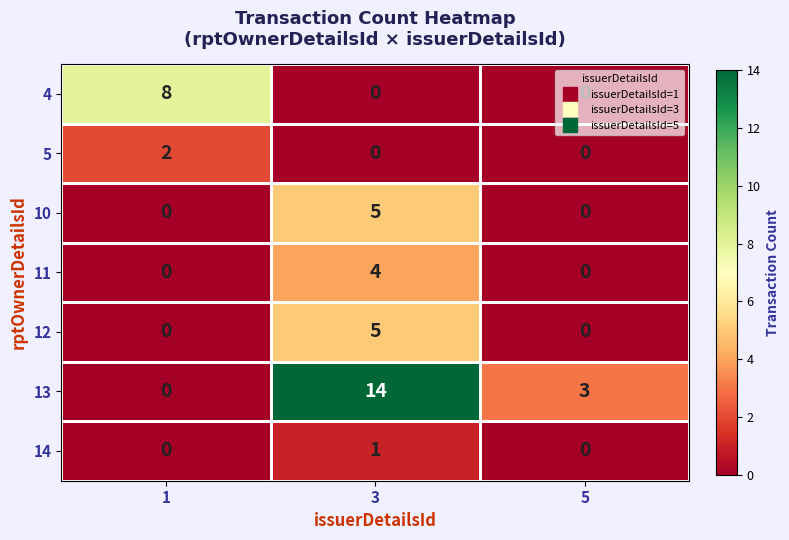

Between 3 and 5, which series saw the biggest shift?

13